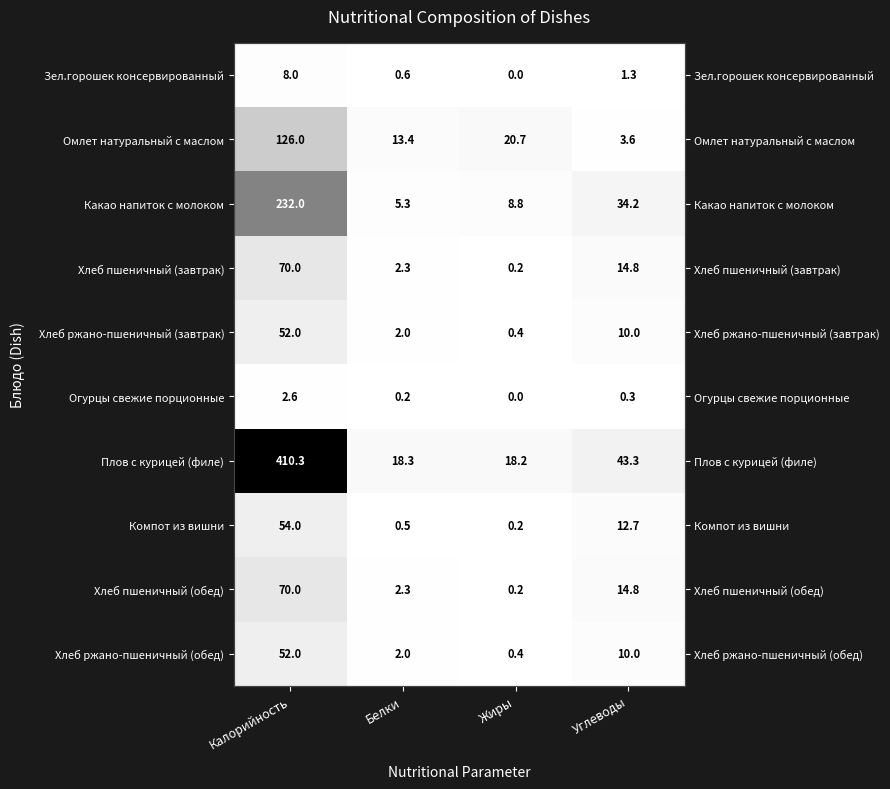

The value of Хлеб ржано-пшеничный (завтрак) at Калорийность is 52.0. True or false?

True